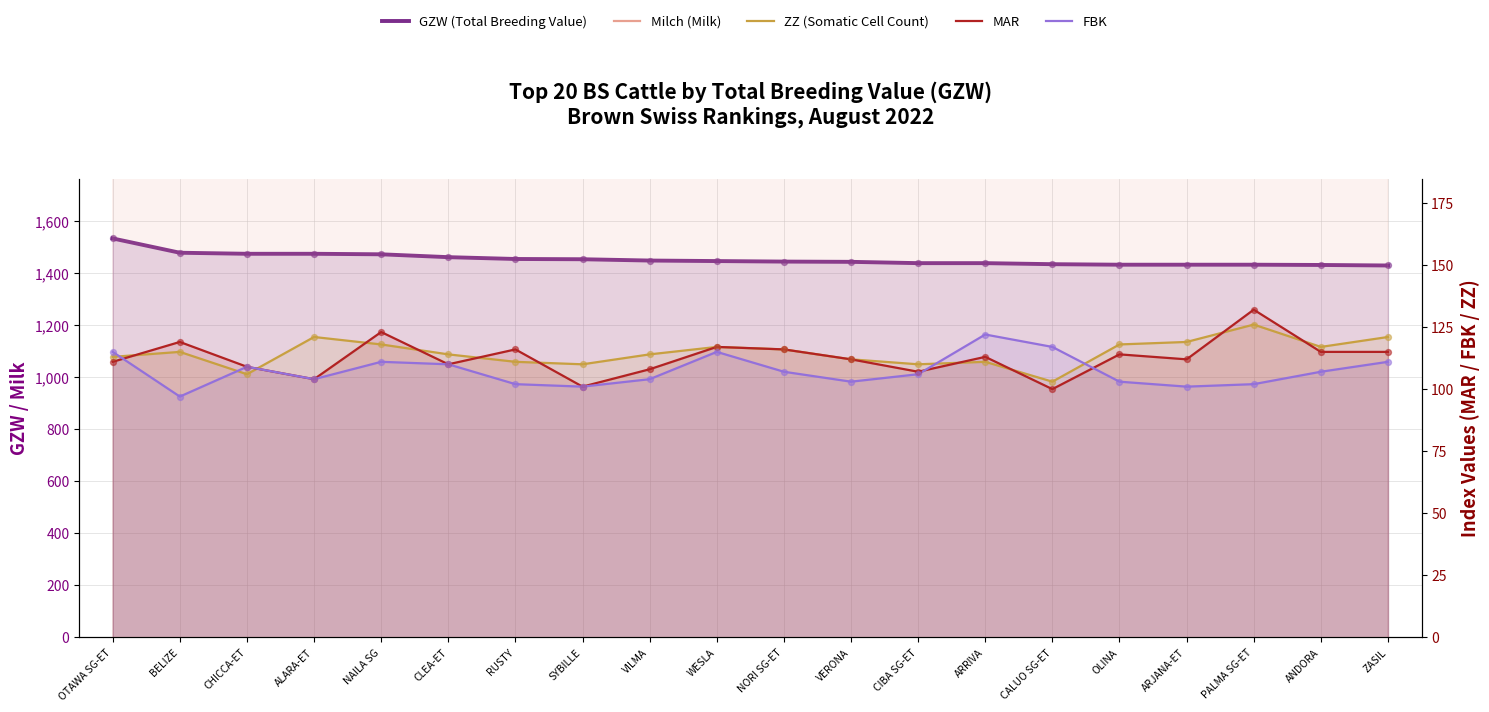

Which series has the largest total across all categories?

GZW (Total Breeding Value)